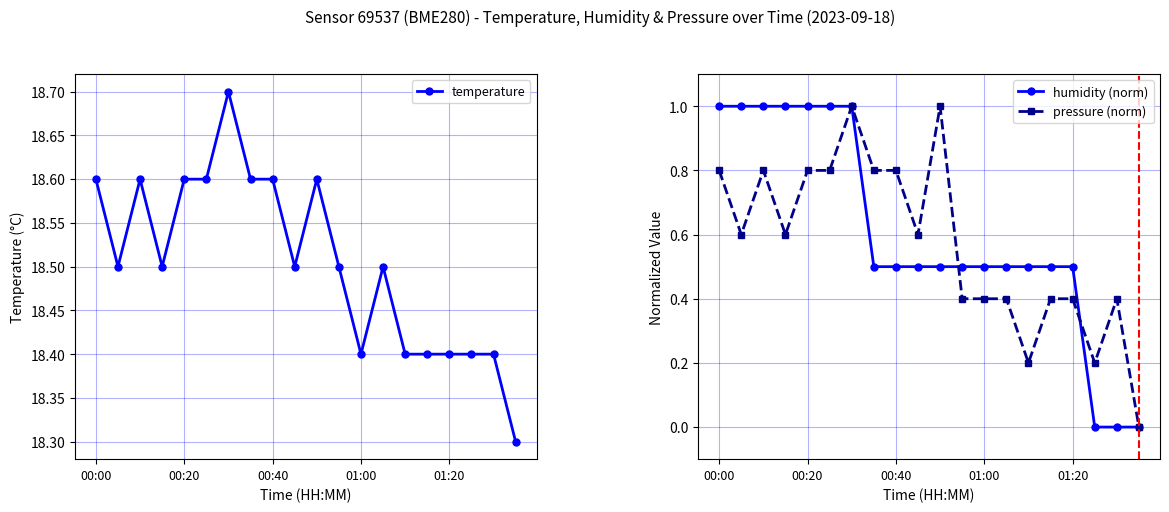

The humidity (norm) series shows 0.0 at 17. True or false?

True